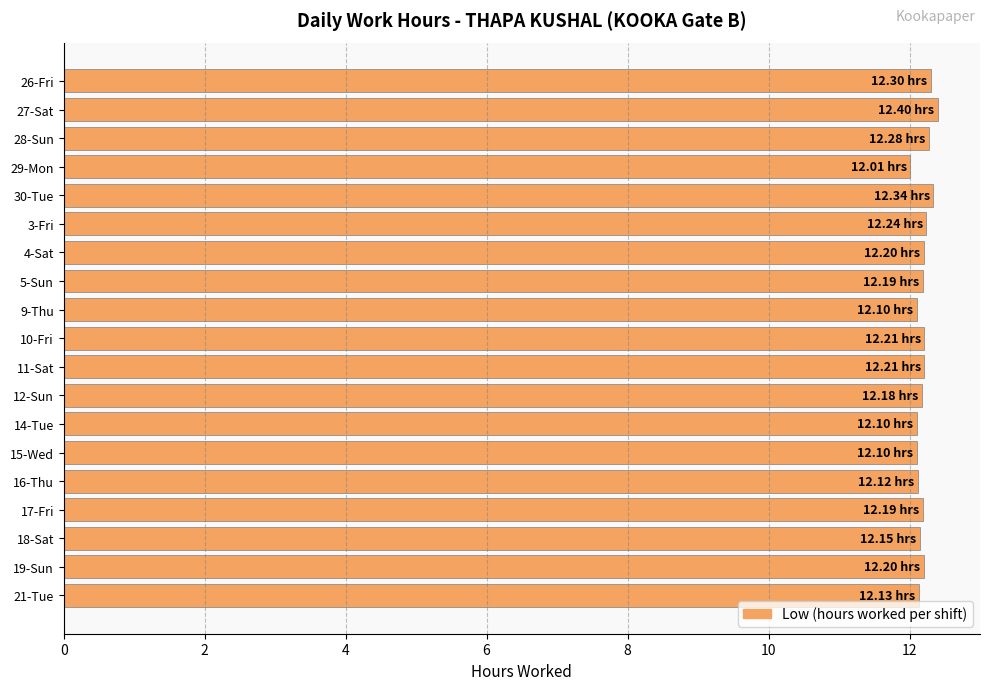

What is the average value?

12.2